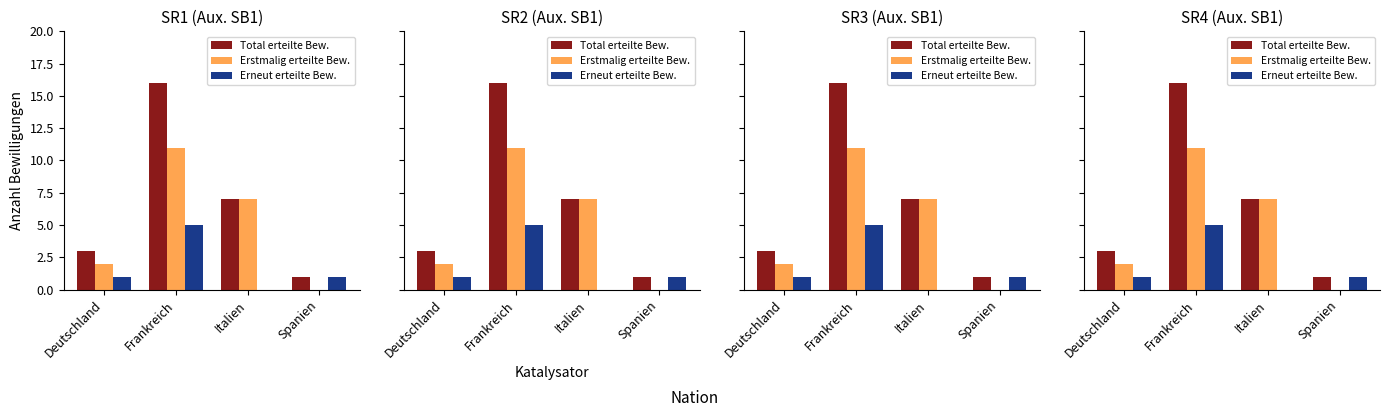

Rank the series by their average value, from highest to lowest.

Total erteilte Bew., Erstmalig erteilte Bew., Erneut erteilte Bew.